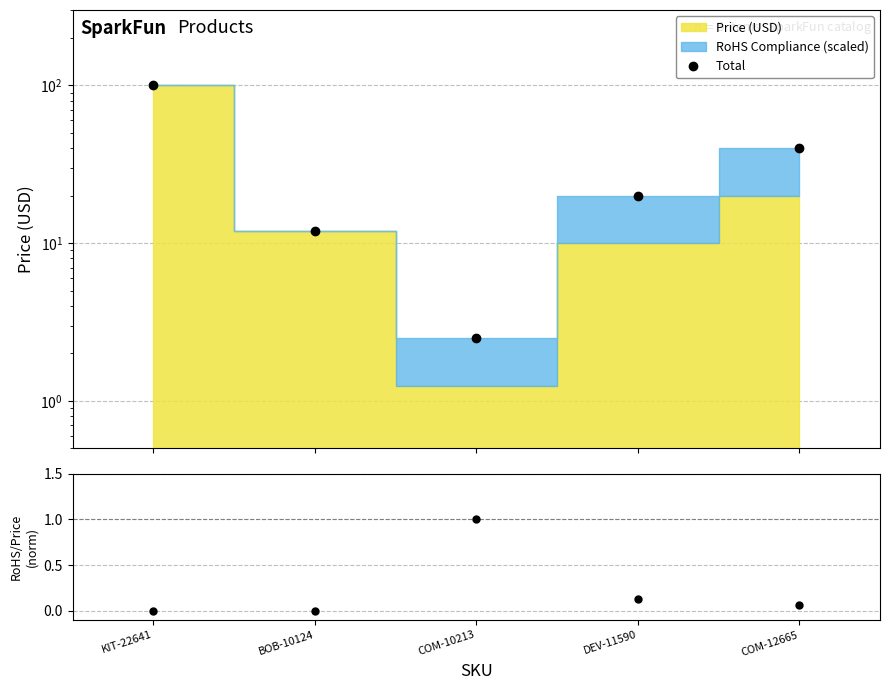

Which category has the highest value in the RoHS/Price (norm) series?

COM-10213